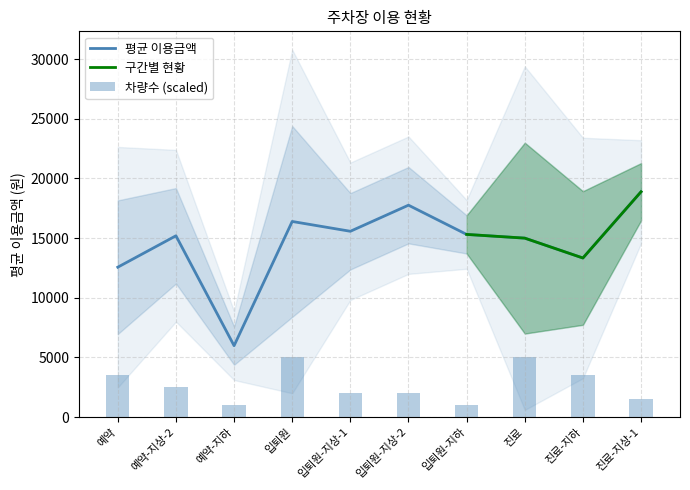

At which category does the chart reach its minimum across all series?

예약-지하